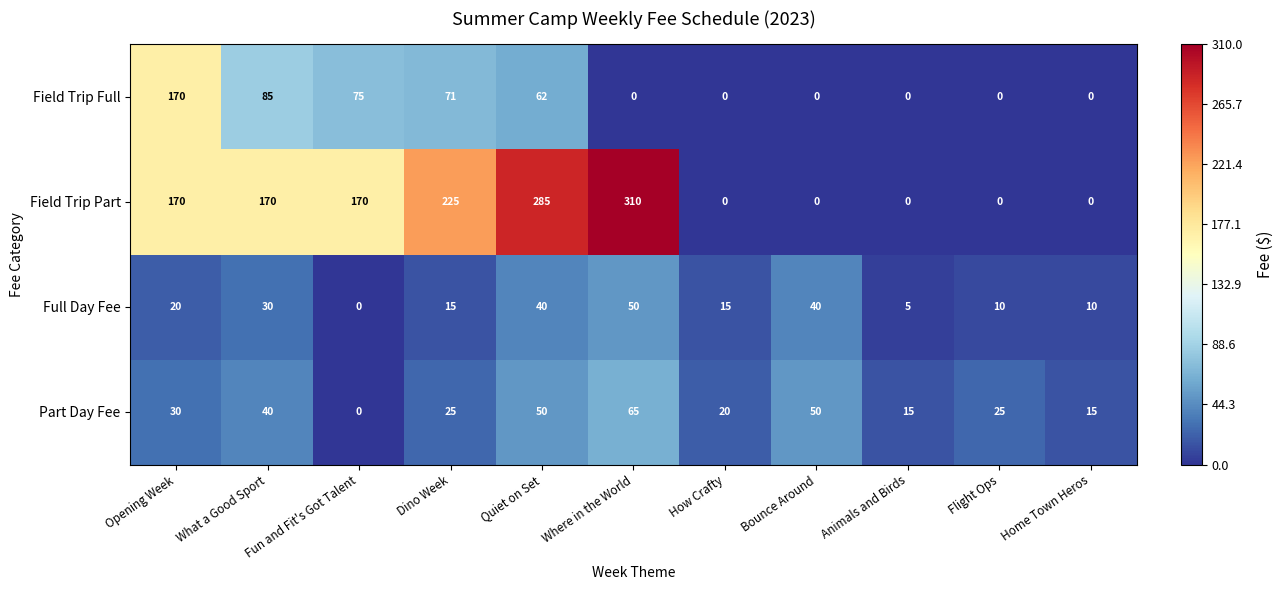

Which series has the widest spread of values?

Field Trip Part